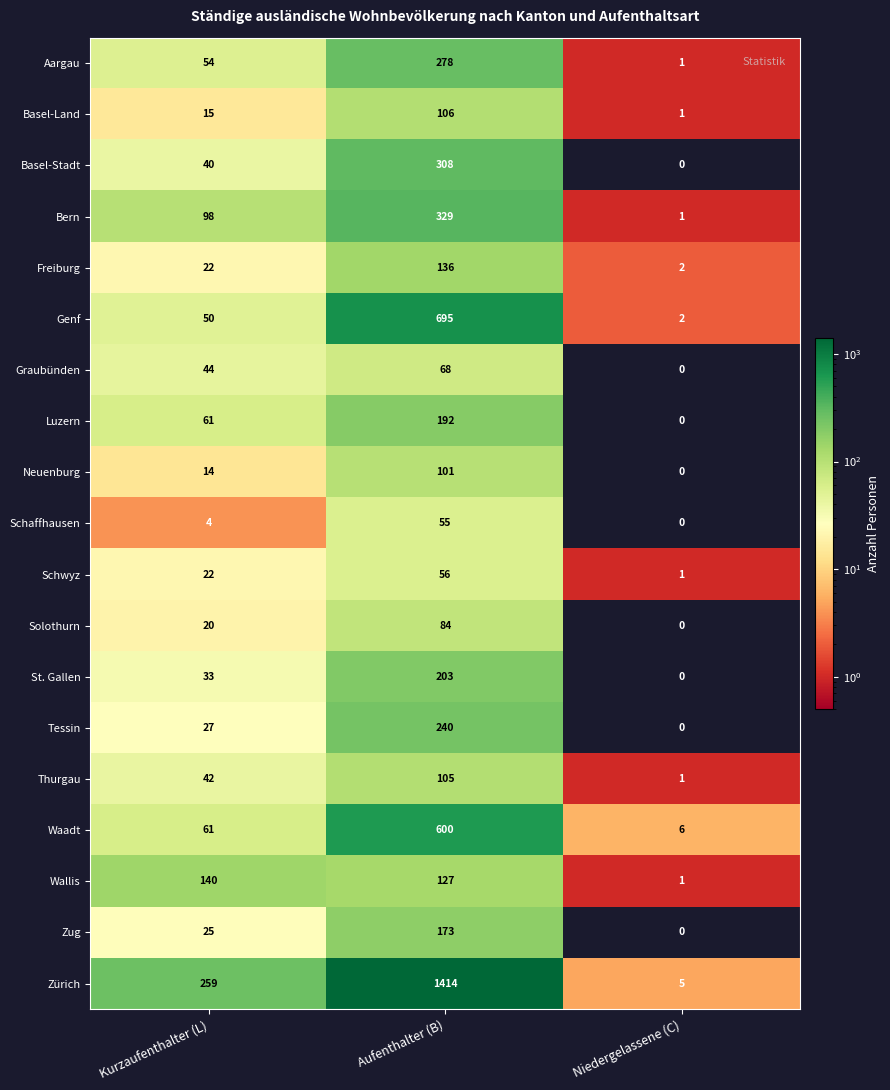

Rank the series at Aufenthalter (B) from highest to lowest value.

Zürich, Genf, Waadt, Bern, Basel-Stadt, Aargau, Tessin, St. Gallen, Luzern, Zug, Freiburg, Wallis, Basel-Land, Thurgau, Neuenburg, Solothurn, Graubünden, Schwyz, Schaffhausen